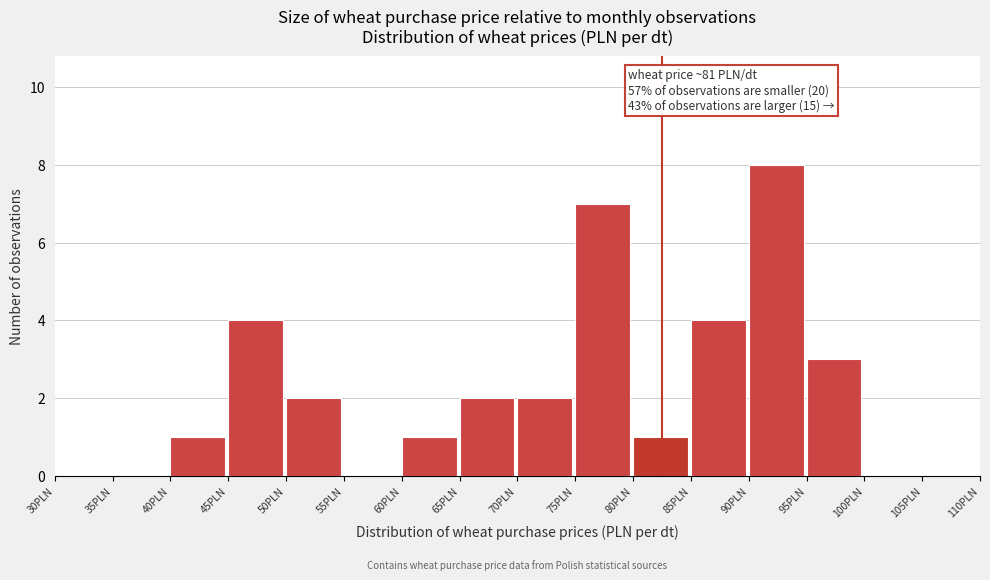

Over which range of the x-axis is the bar tallest?

90 to 95